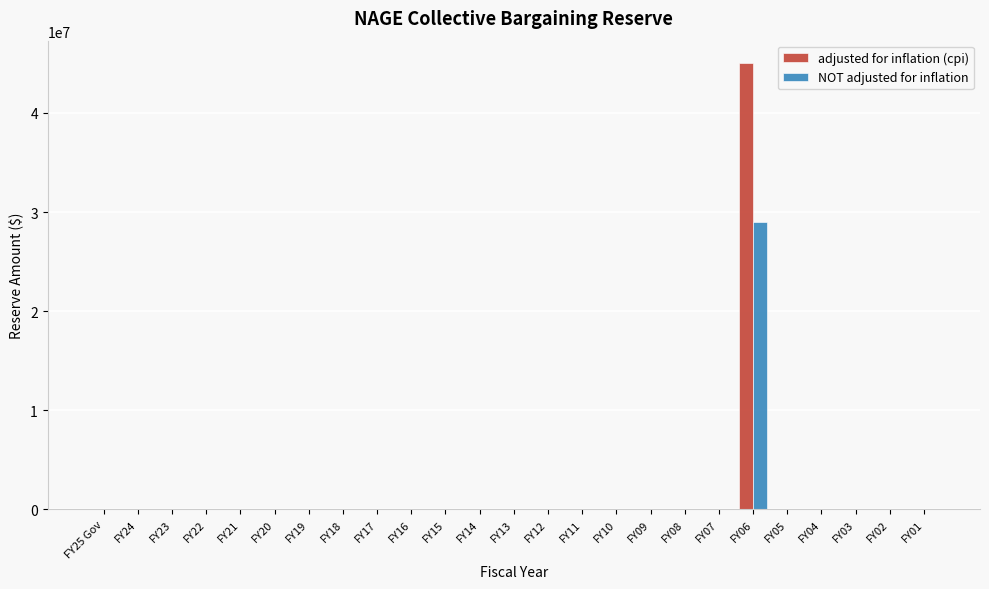

What is the sum of all adjusted for inflation (cpi) values?

45104919